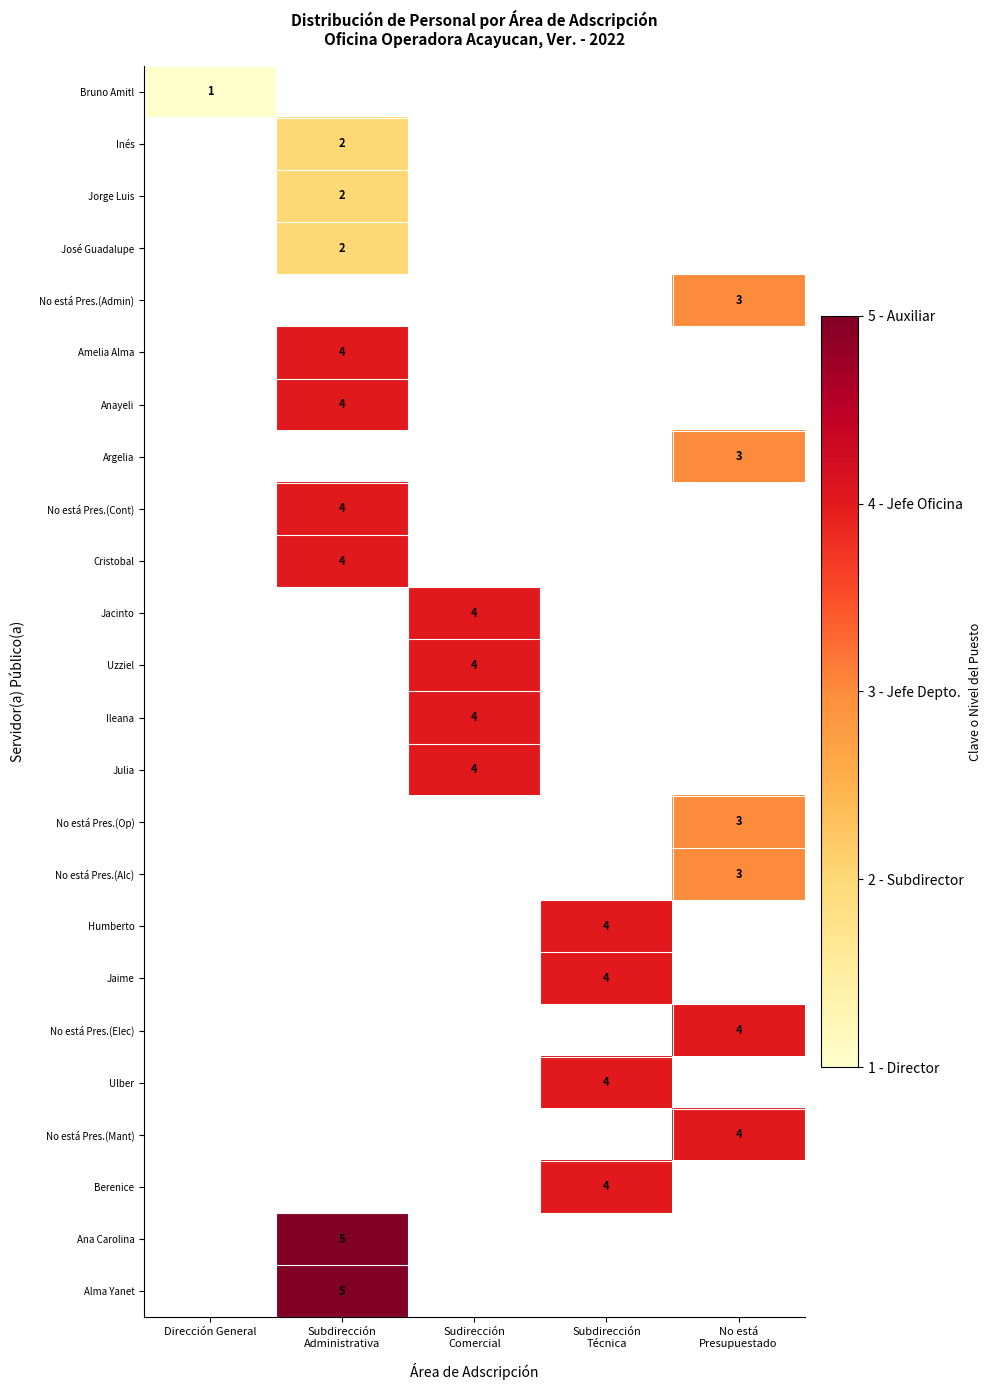

True or false: Bruno Amitl has a value of 1.7 at Dirección General.

False